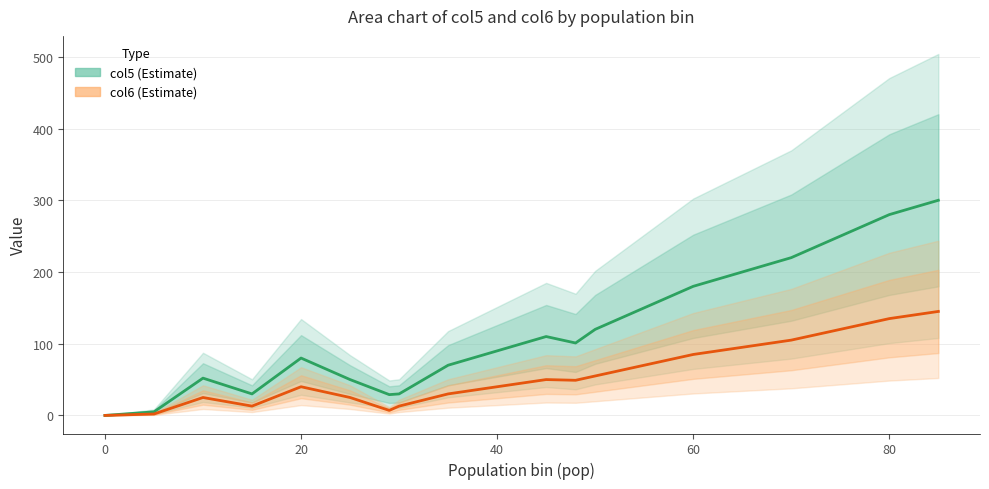

What is the average value of the col6 (estimate) series?

55